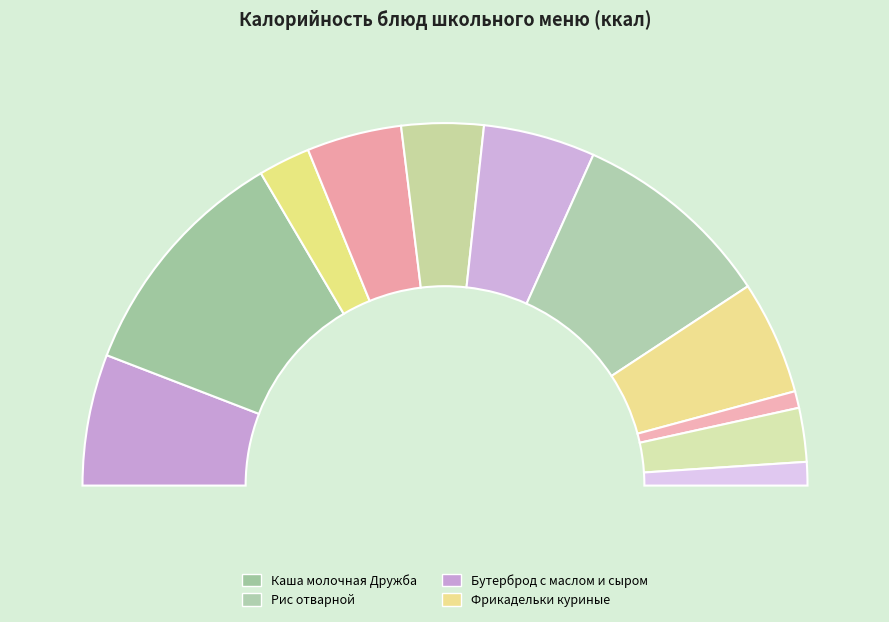

To the nearest percent, what is the difference between the Каша молочная Дружба and Фрукт (мандарин) slice percentages?

14%